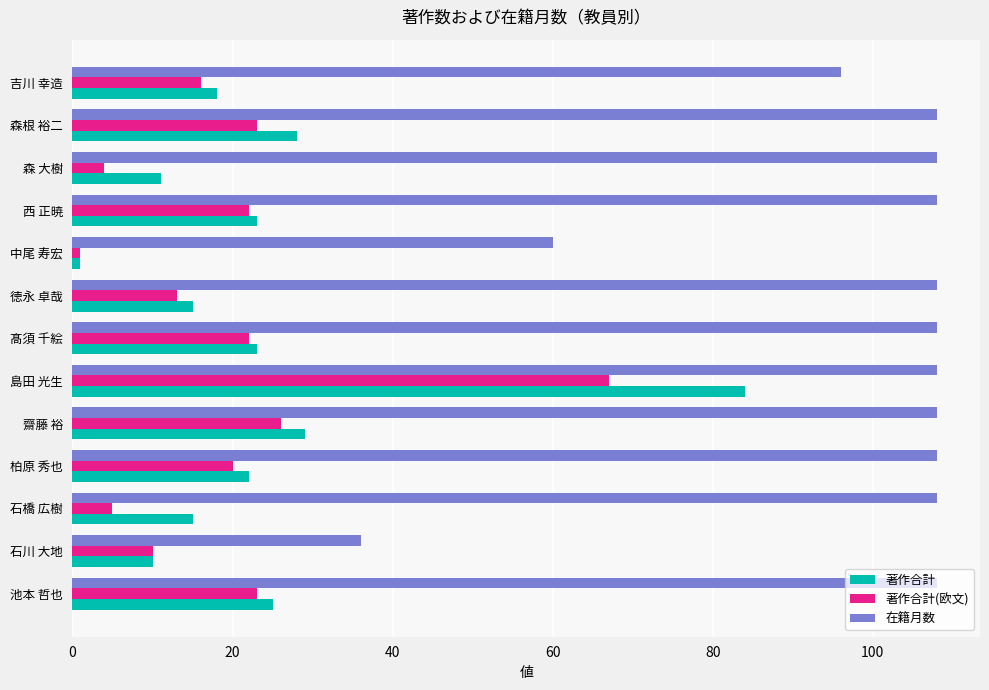

What is the total value across all series at 柏原 秀也?

150